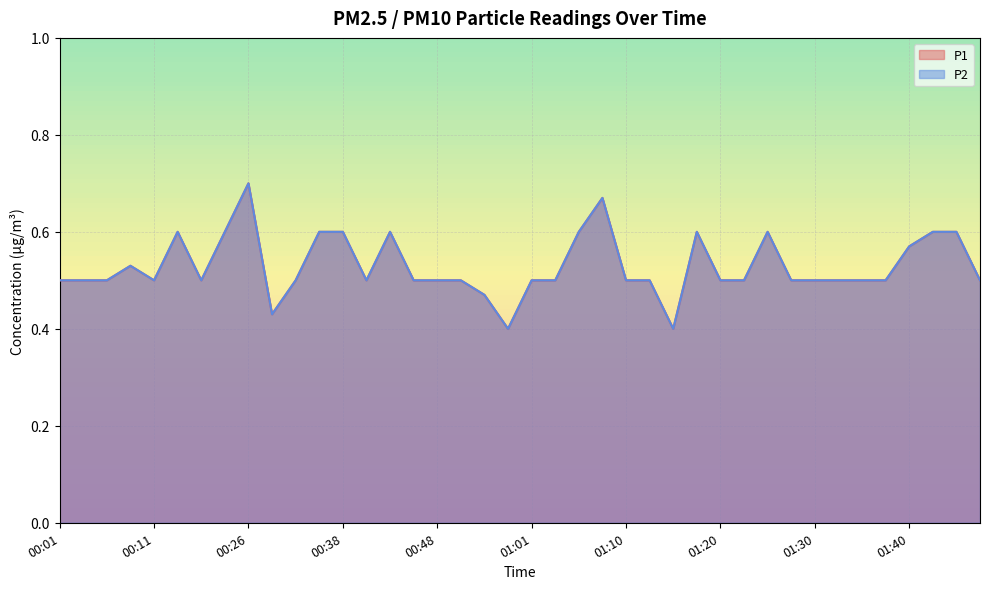

Reading left to right, extract all data points from this chart.

P1: 0.5	0.5	0.5	0.5	0.5	0.6	0.5	0.6	0.7	0.4	0.5	0.6	0.6	0.5	0.6	0.5	0.5	0.5	0.5	0.4	0.5	0.5	0.6	0.7	0.5	0.5	0.4	0.6	0.5	0.5	0.6	0.5	0.5	0.5	0.5	0.5	0.6	0.6	0.6	0.5
P2: 0.5	0.5	0.5	0.5	0.5	0.6	0.5	0.6	0.7	0.4	0.5	0.6	0.6	0.5	0.6	0.5	0.5	0.5	0.5	0.4	0.5	0.5	0.6	0.7	0.5	0.5	0.4	0.6	0.5	0.5	0.6	0.5	0.5	0.5	0.5	0.5	0.6	0.6	0.6	0.5